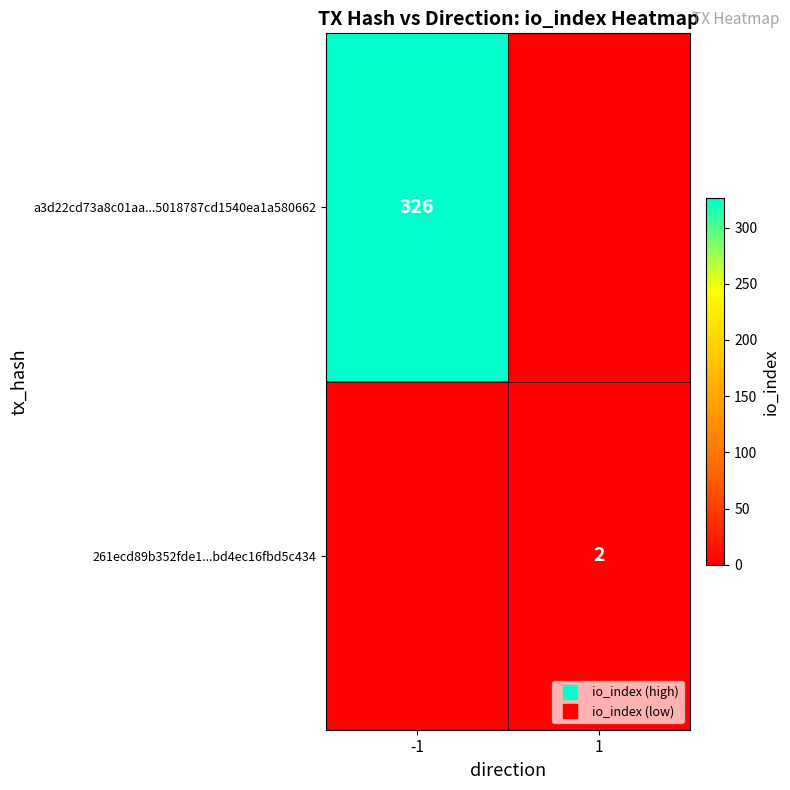

At how many categories does at least one series exceed 242?

1